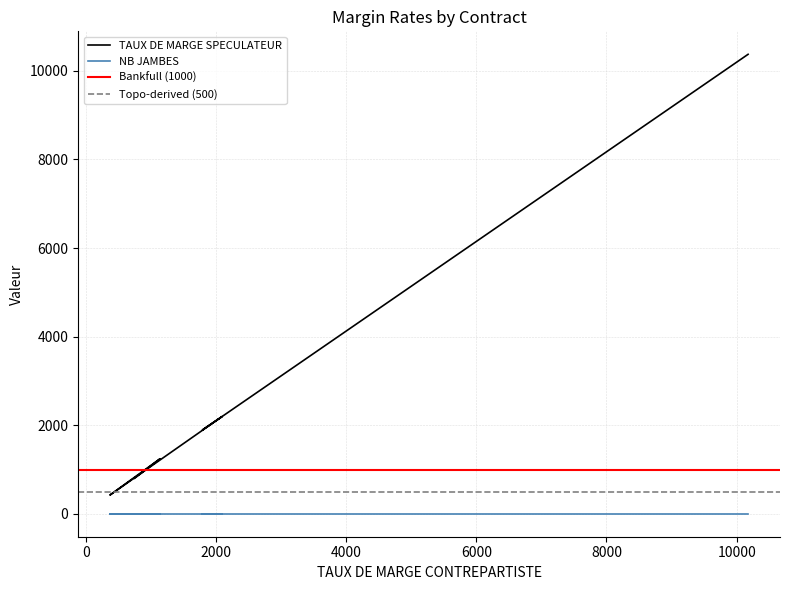

How many values are below 801?

14